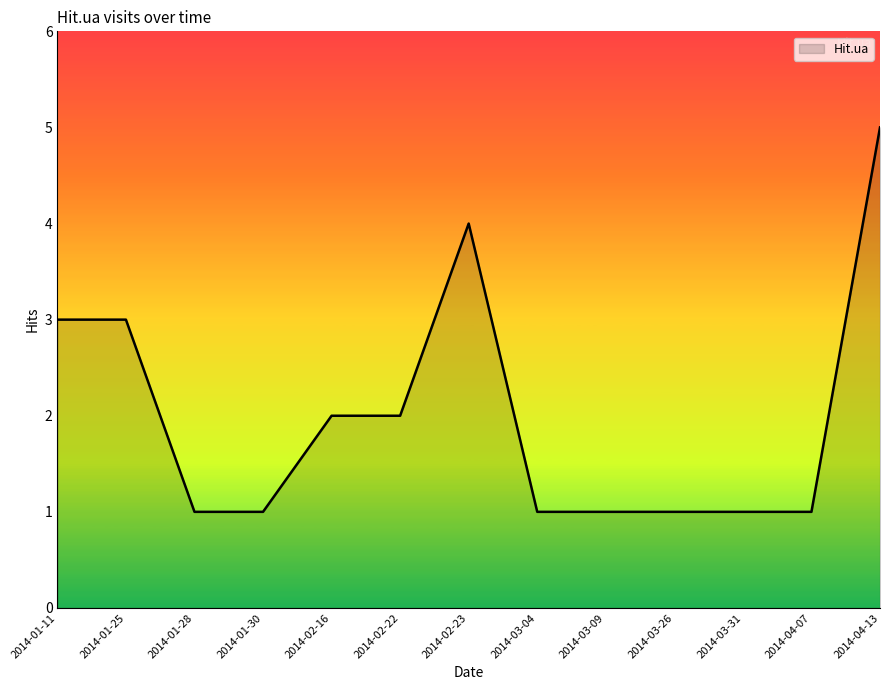

How many lines are shown in the chart?

1